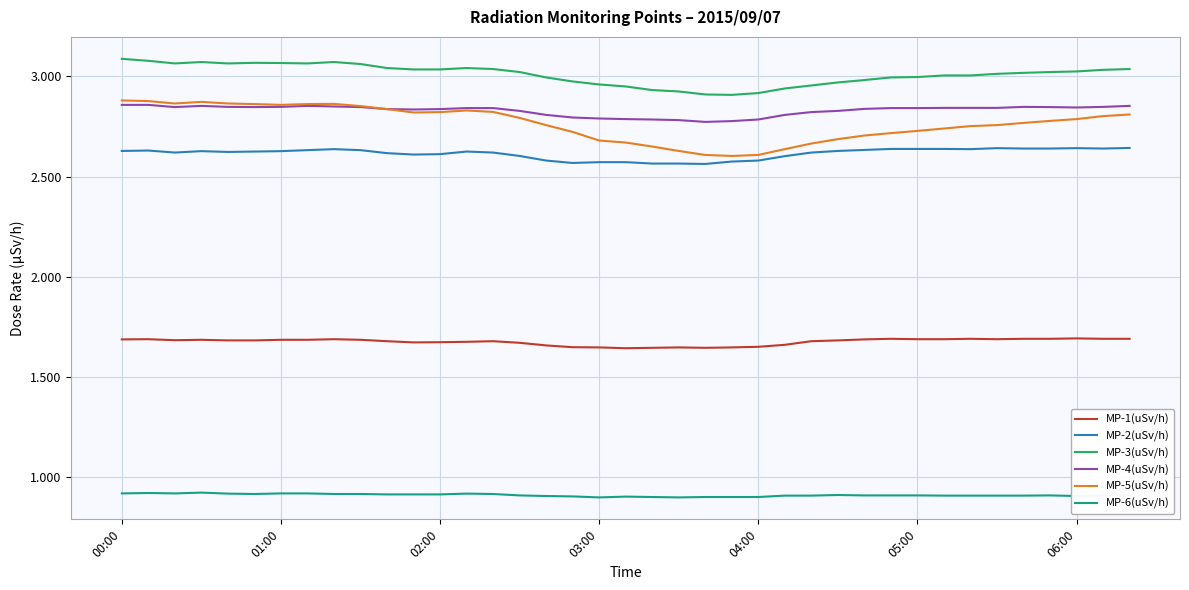

What is the minimum value shown in the chart?

0.9